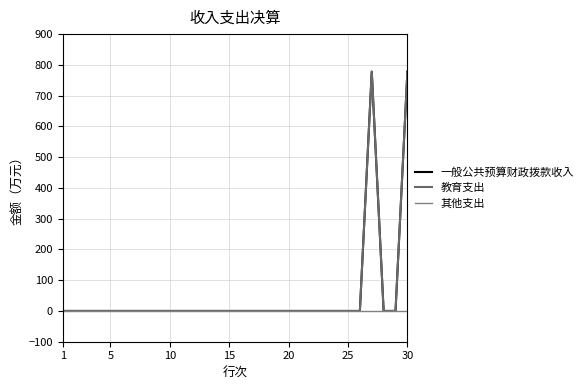

At how many categories does at least one series exceed 299?

2